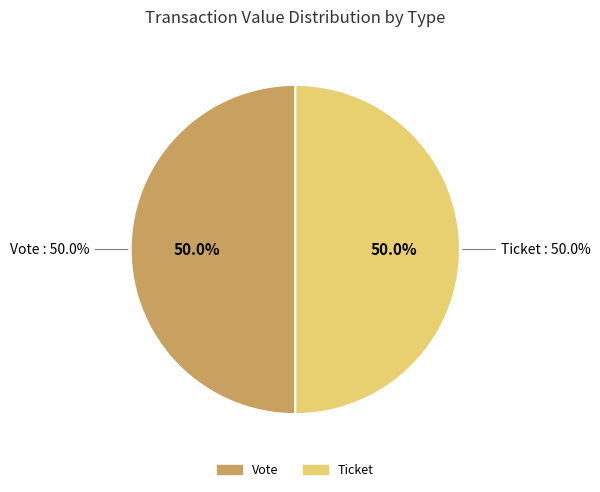

To the nearest percent, what is the average slice percentage?

50%